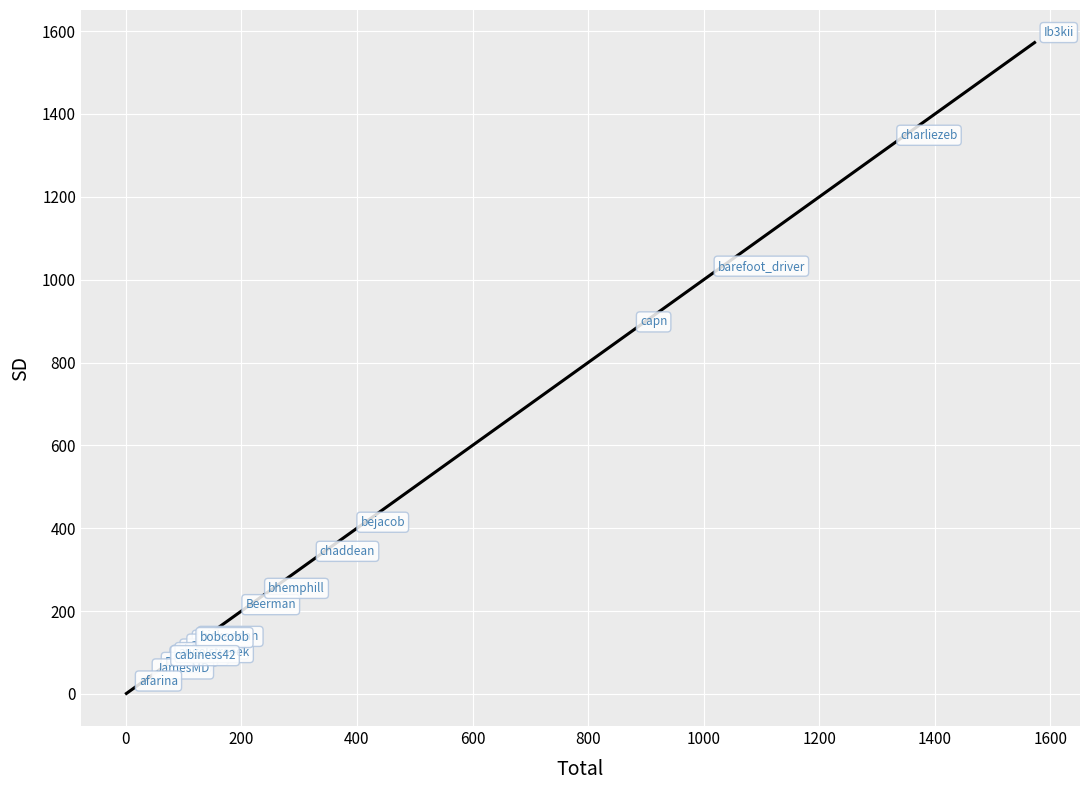

What Y value in the scatter plot is closest to 786?

873.9